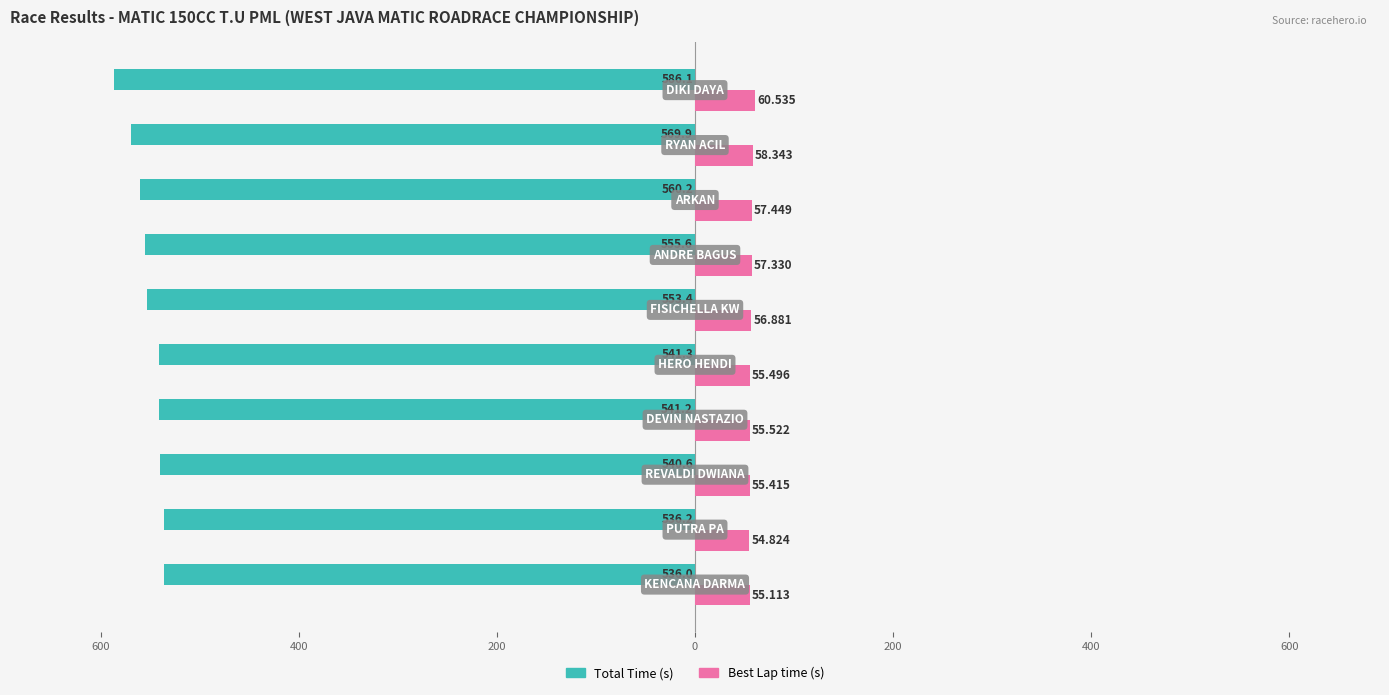

Are the bars grouped side by side (vs. stacked)?

Yes